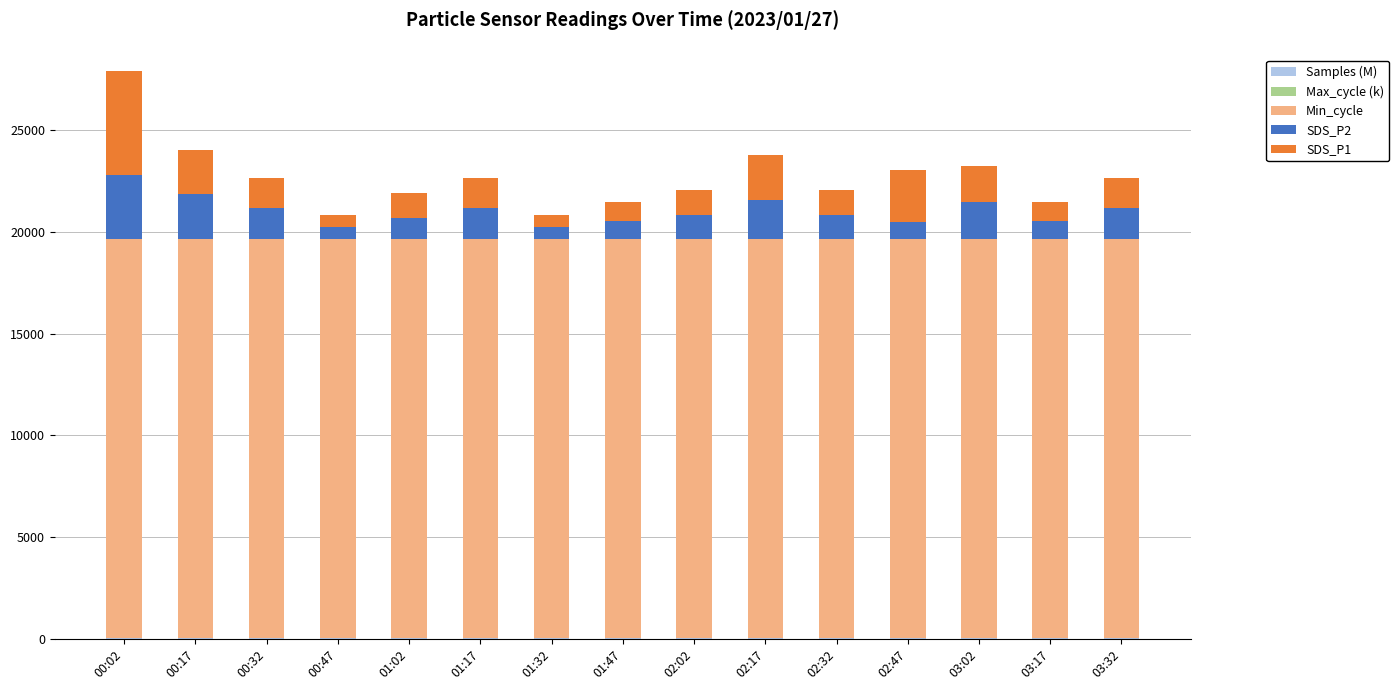

At which category is the sum across all series the highest?

00:02